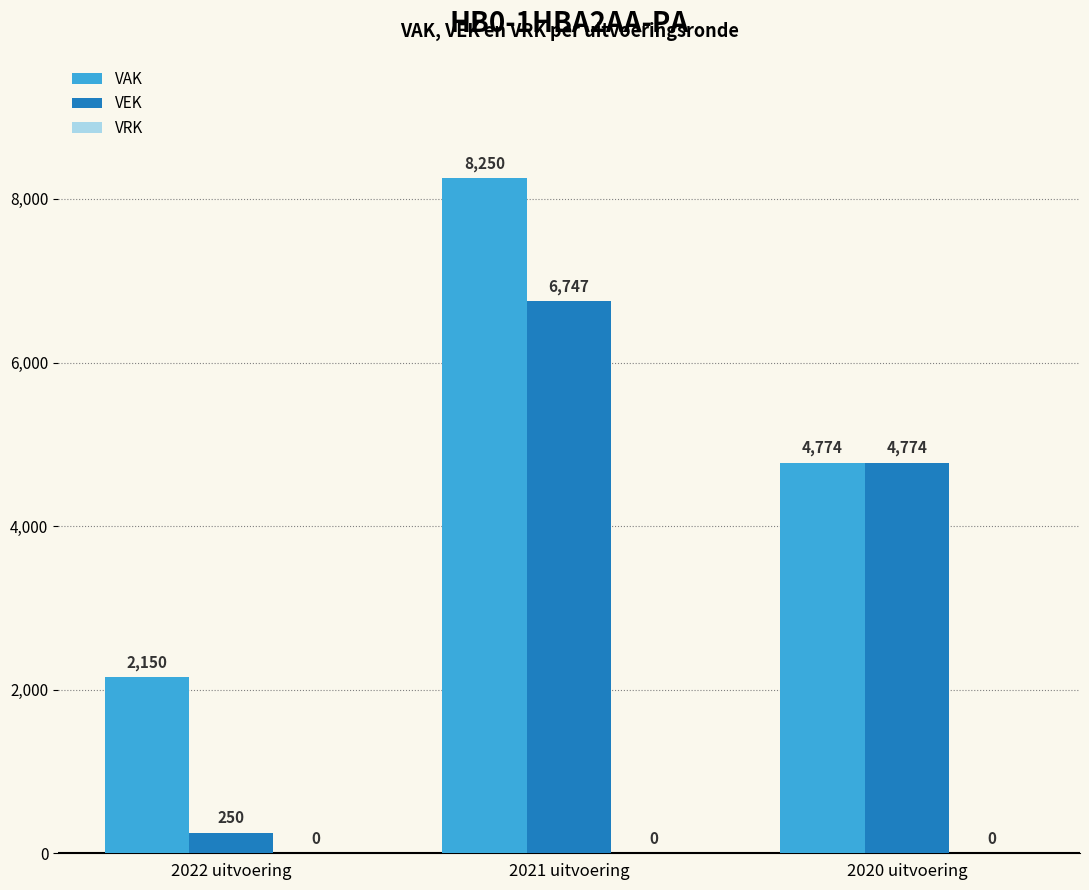

What is the sum of all VEK values?

11771